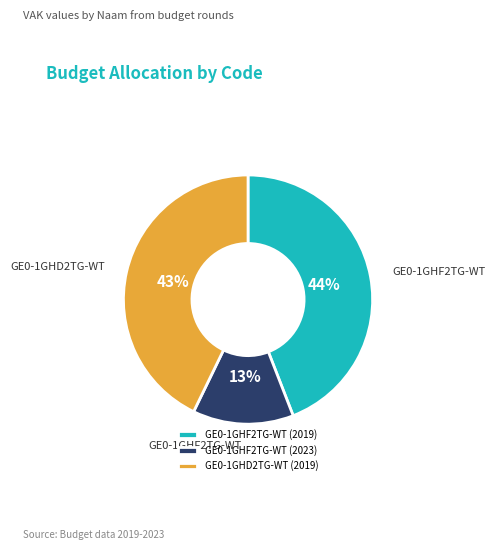

What is the ratio of the value at GE0-1GHD2TG-WT (2019) to the value at GE0-1GHF2TG-WT (2019)?

1.0